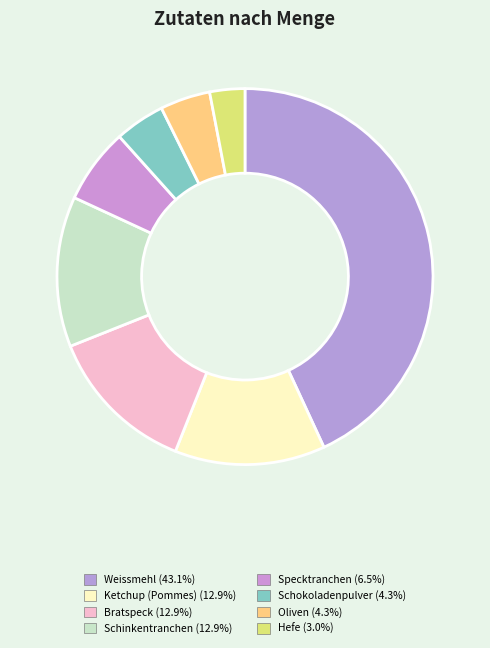

Count the number of slices in the pie.

8